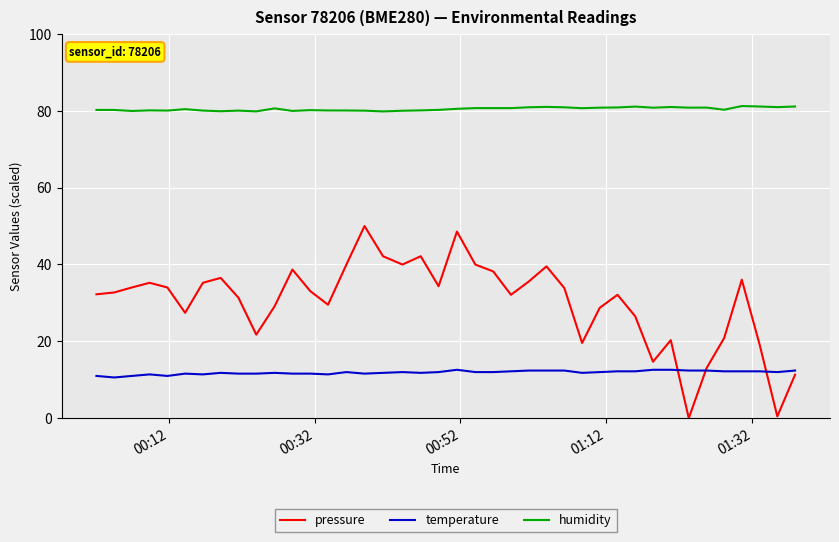

What is the greatest value displayed?

81.2